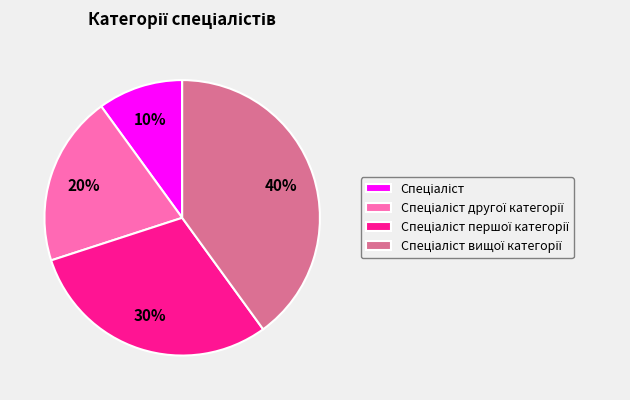

To the nearest percent, what is the difference between the largest and smallest slice percentages?

30%